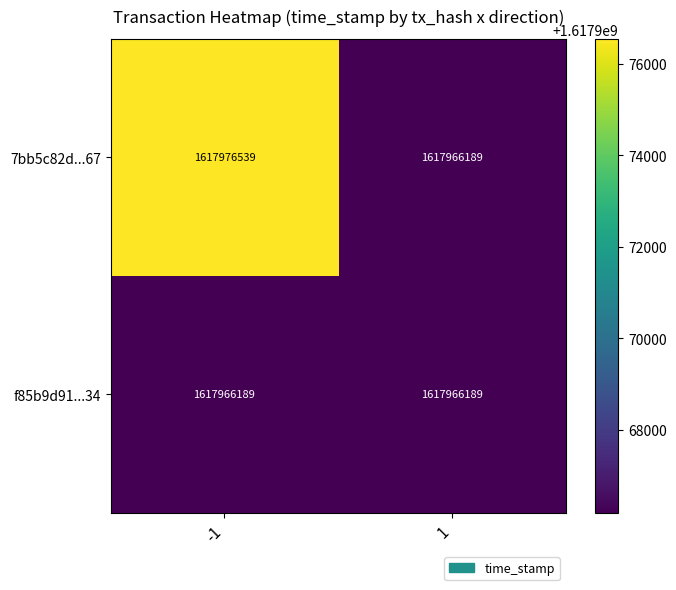

True or false: f85b9d91...34 has a value of 953668587 at -1.

False